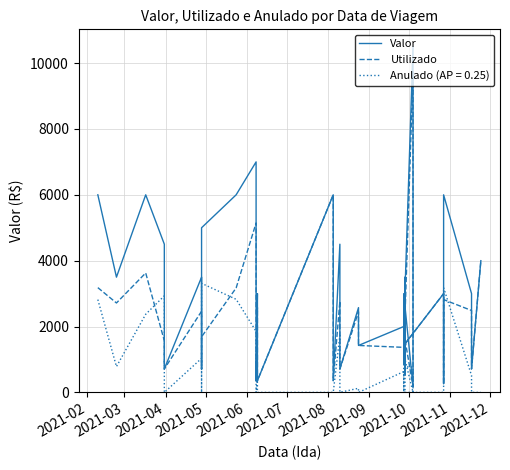

What is the value of the Valor point at the 33rd from the left?

1425.7